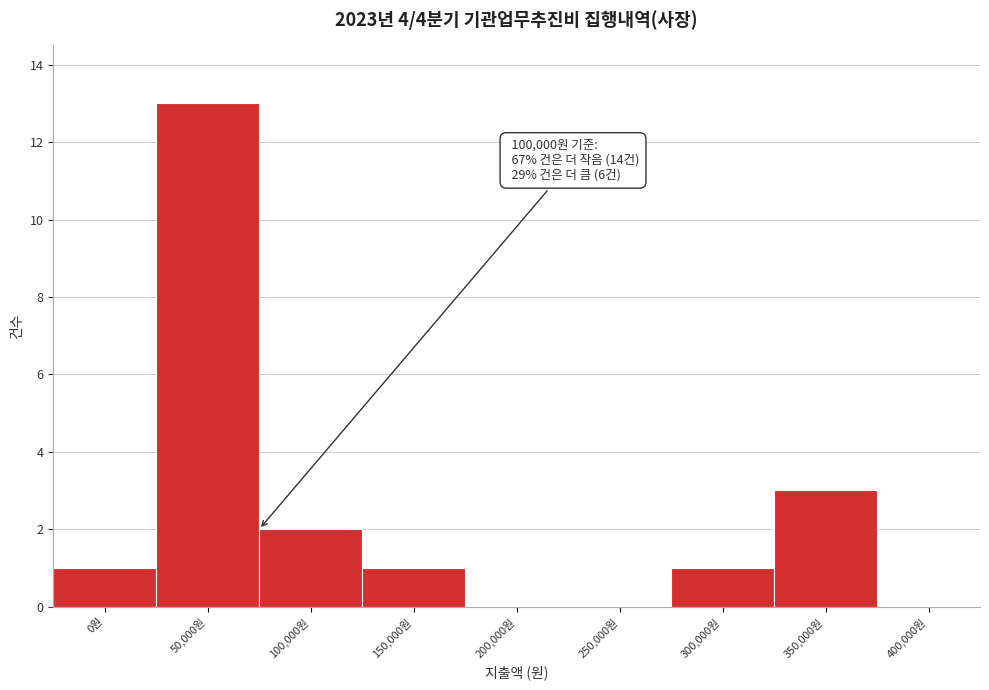

Reading right to left, what are all the values shown in this chart?

400,000원=0	350,000원=3	300,000원=1	250,000원=0	200,000원=0	150,000원=1	100,000원=2	50,000원=13	0원=1